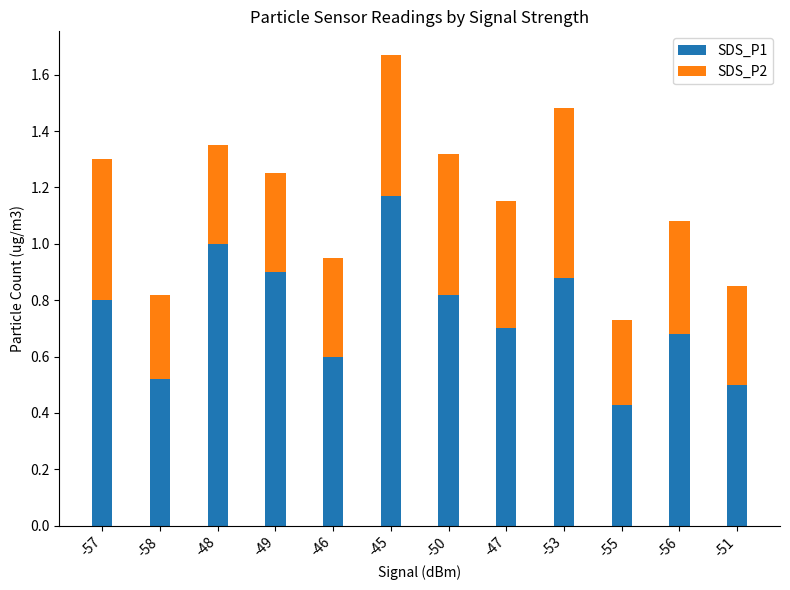

The value of SDS_P1 at -49 is 1.2. True or false?

False